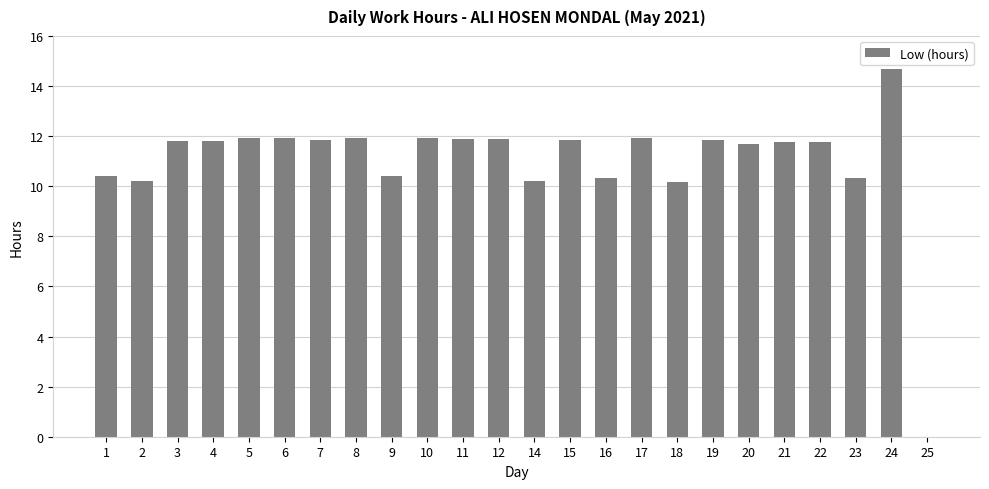

Which category has the highest value across all series?

24